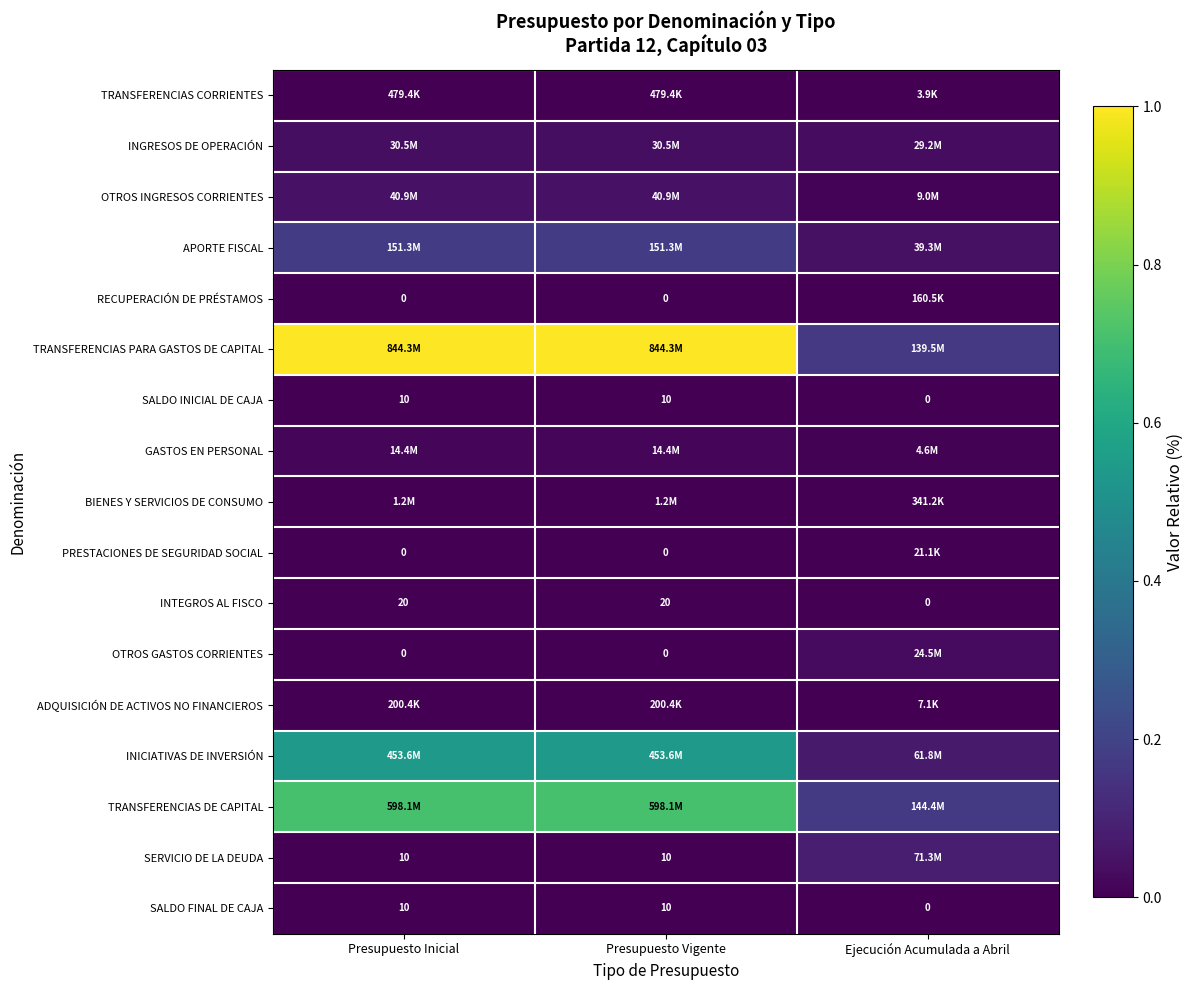

Which series has the widest spread of values?

TRANSFERENCIAS PARA GASTOS DE CAPITAL